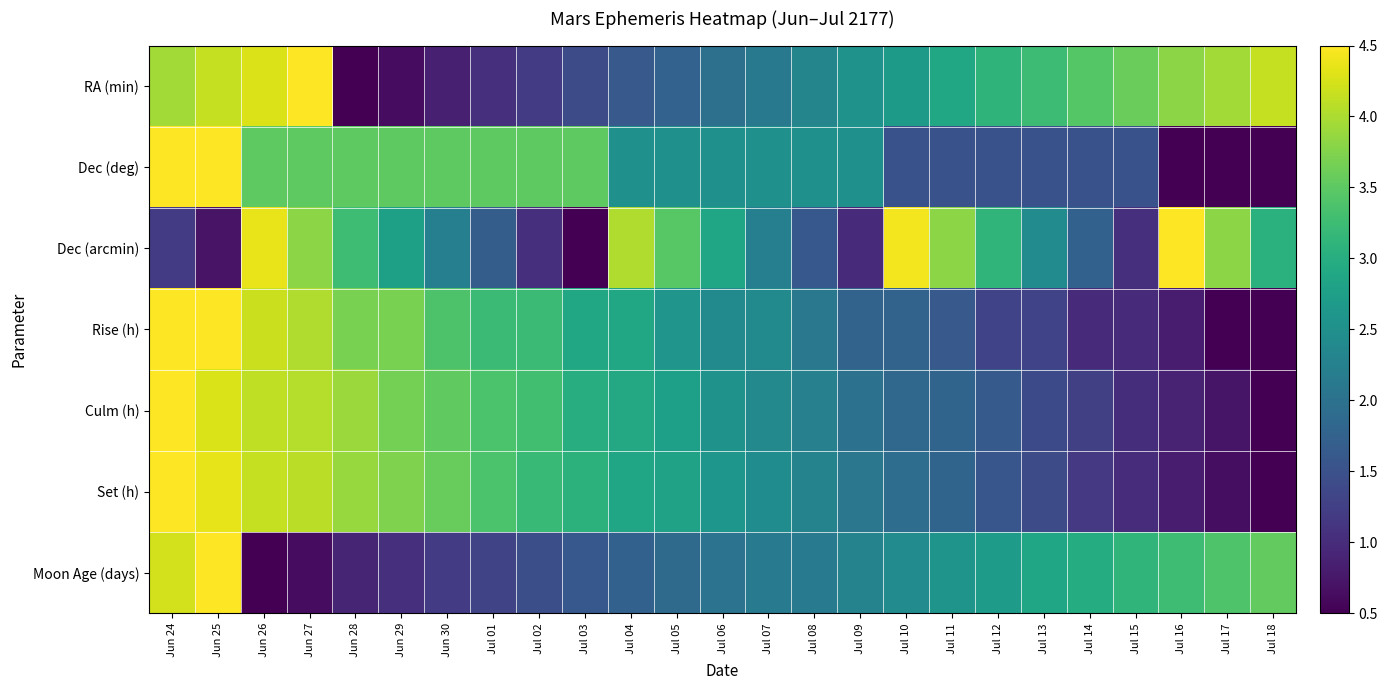

What is the greatest value displayed?

4.5